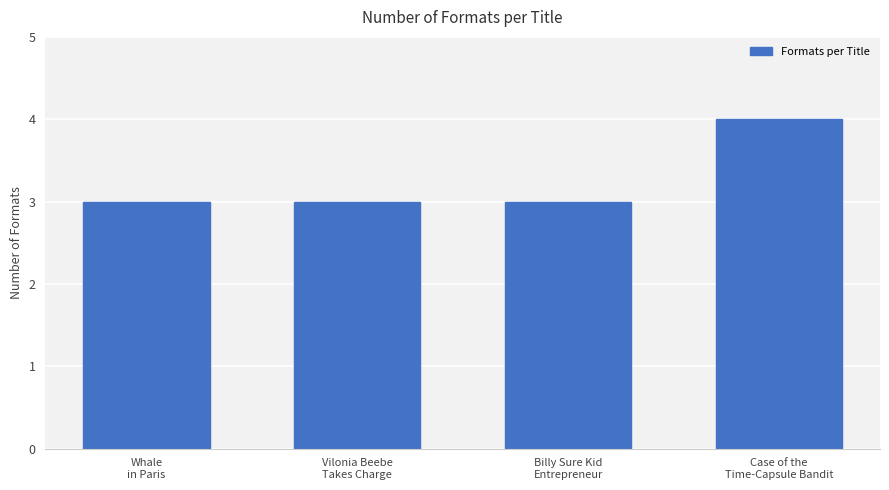

Reading left to right, transcribe all the data shown in this chart.

Whale
in Paris=3	Vilonia Beebe
Takes Charge=3	Billy Sure Kid
Entrepreneur=3	Case of the
Time-Capsule Bandit=4